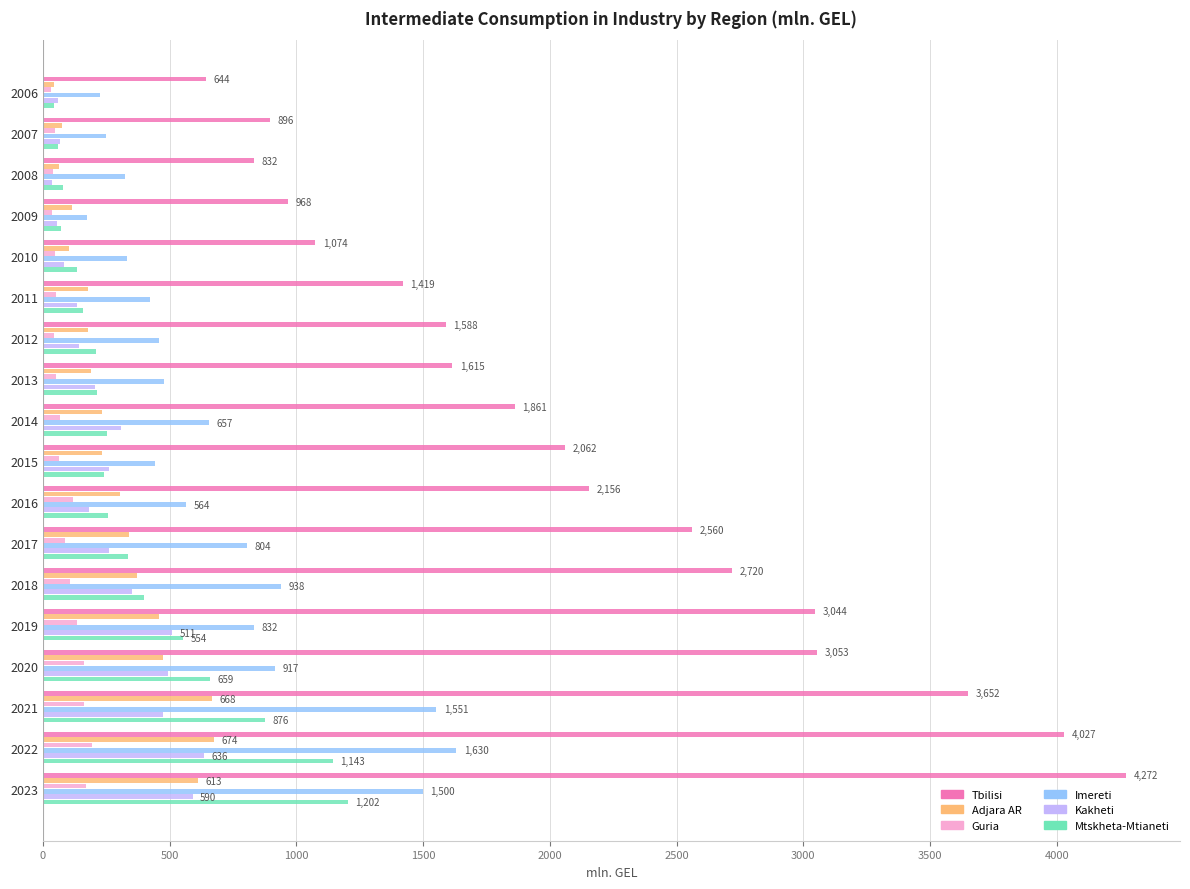

What is the sum of all Kakheti values?

4862.9